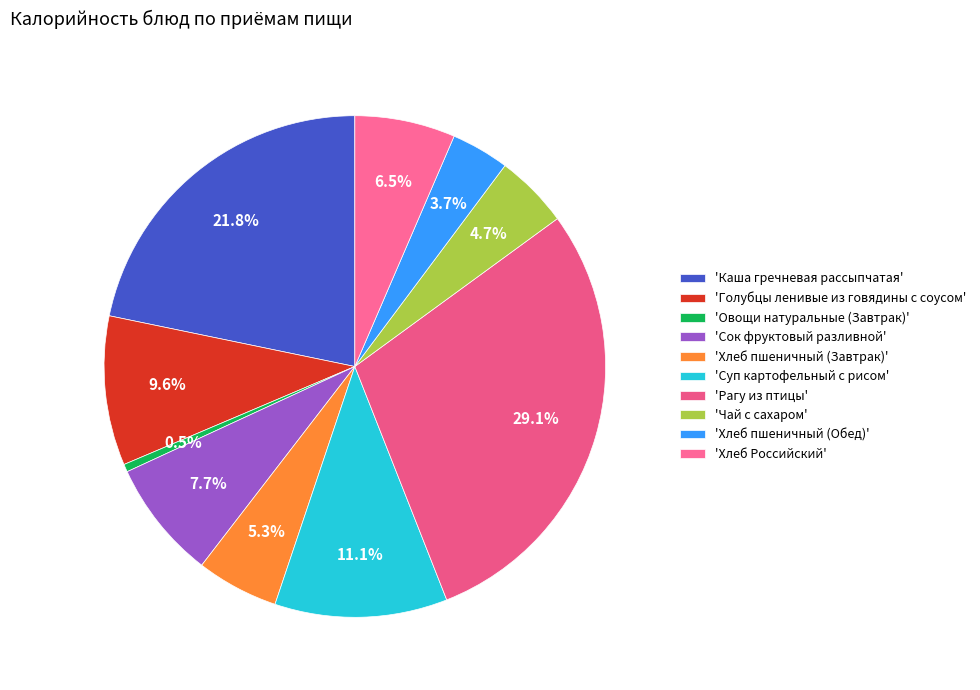

How many segments does this pie chart have?

10